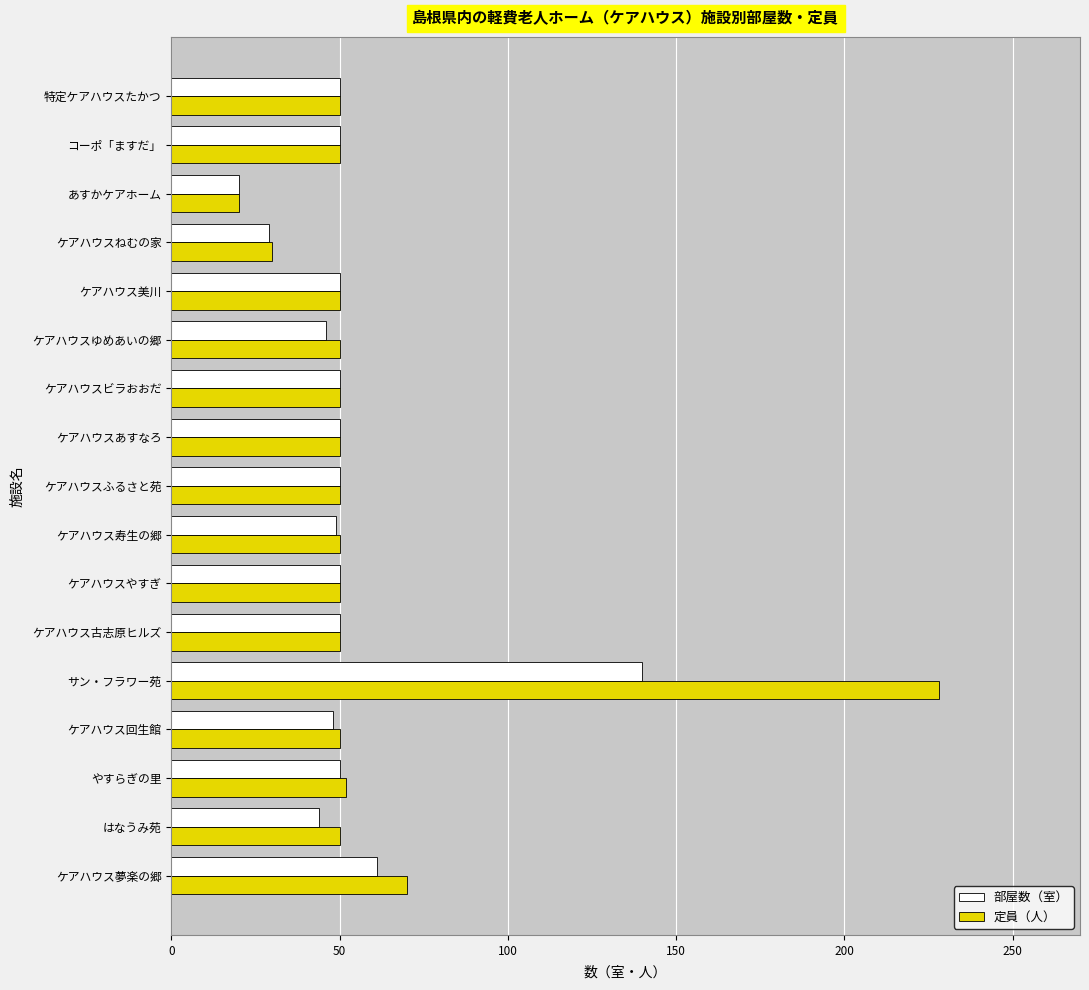

What is the lowest value of the 部屋数（室） series?

20